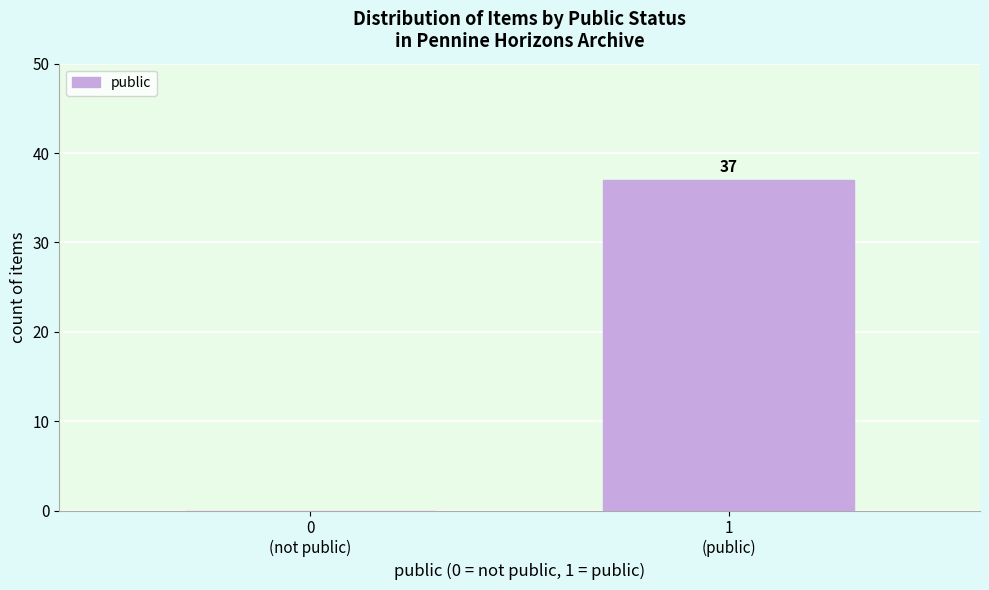

What is the maximum value shown in the chart?

37